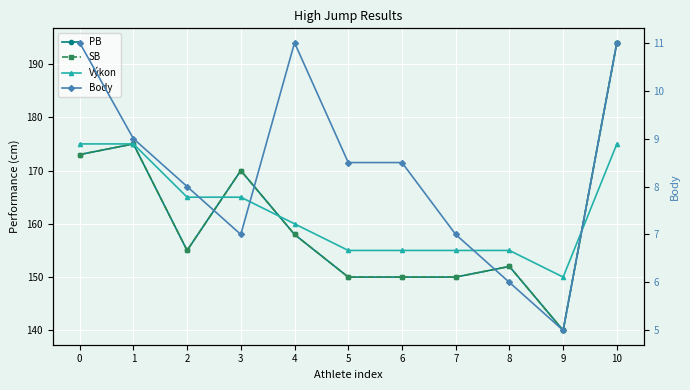

The PB series shows 140.0 at 9. True or false?

True